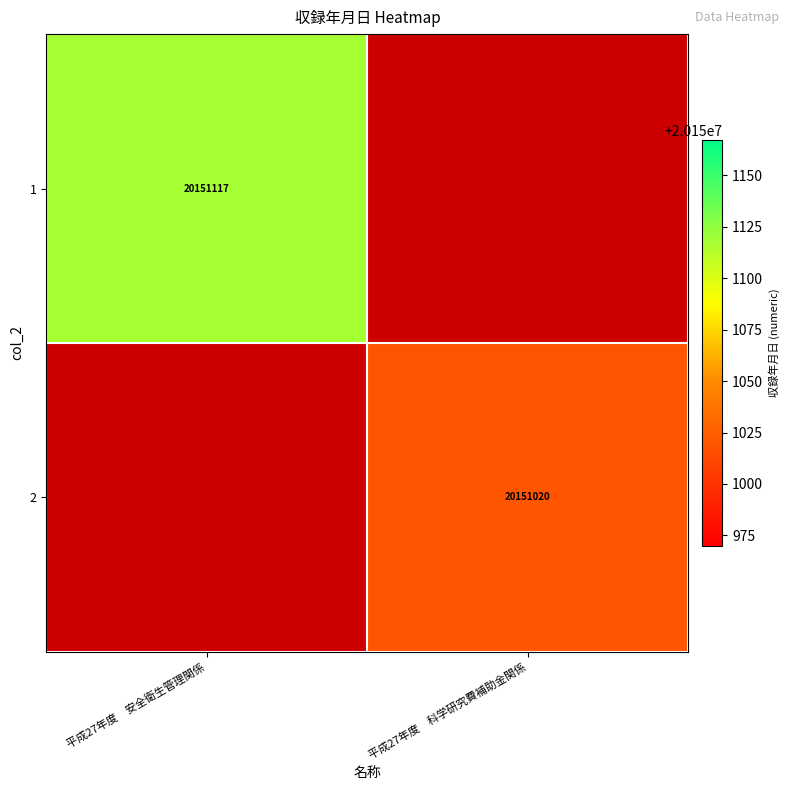

Is it true that 1 equals 6811872 at 平成27年度　安全衛生管理関係?

False